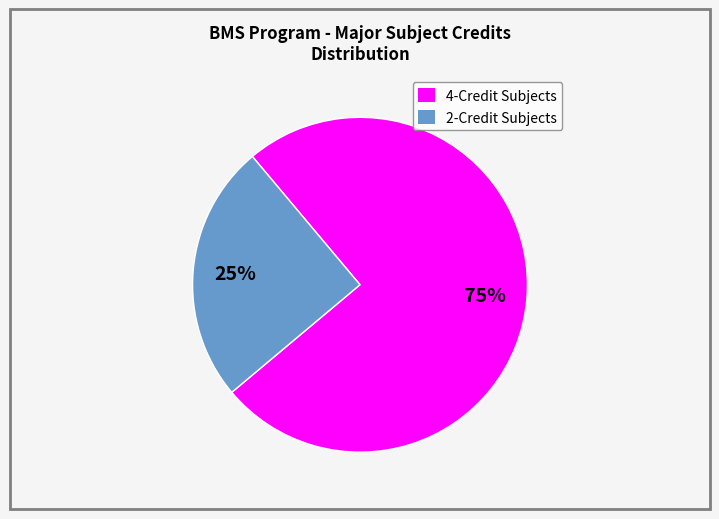

To the nearest percent, what is the average slice percentage?

50%